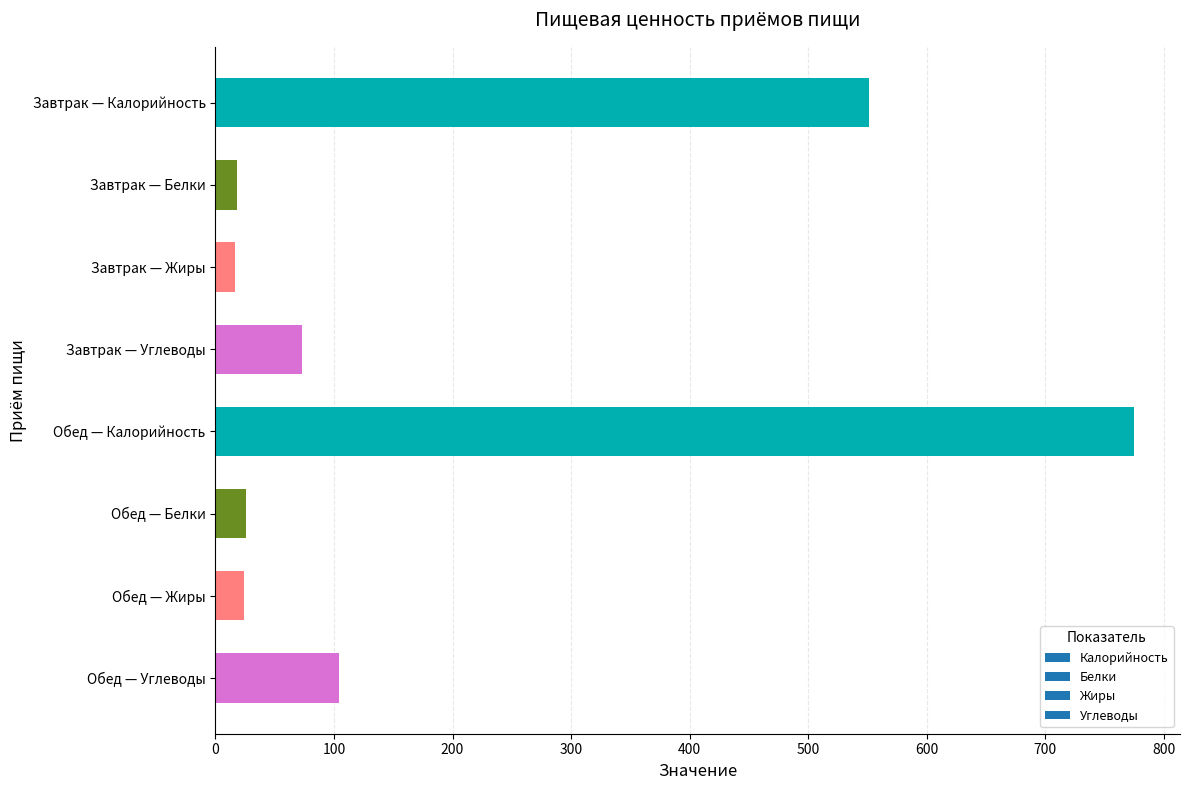

What is the label of the 1st bar from the bottom?

Обед — Углеводы